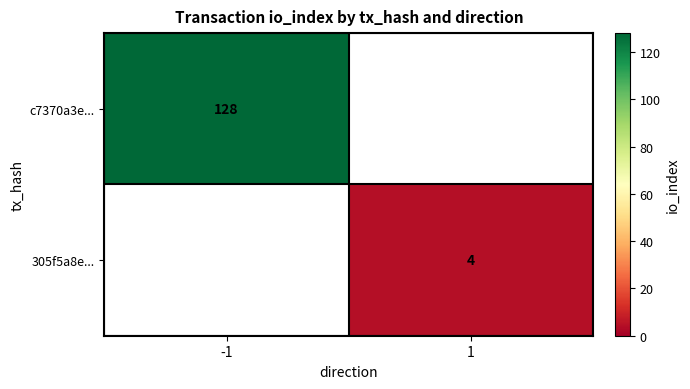

The 305f5a8e... series shows 5 at 1. True or false?

False